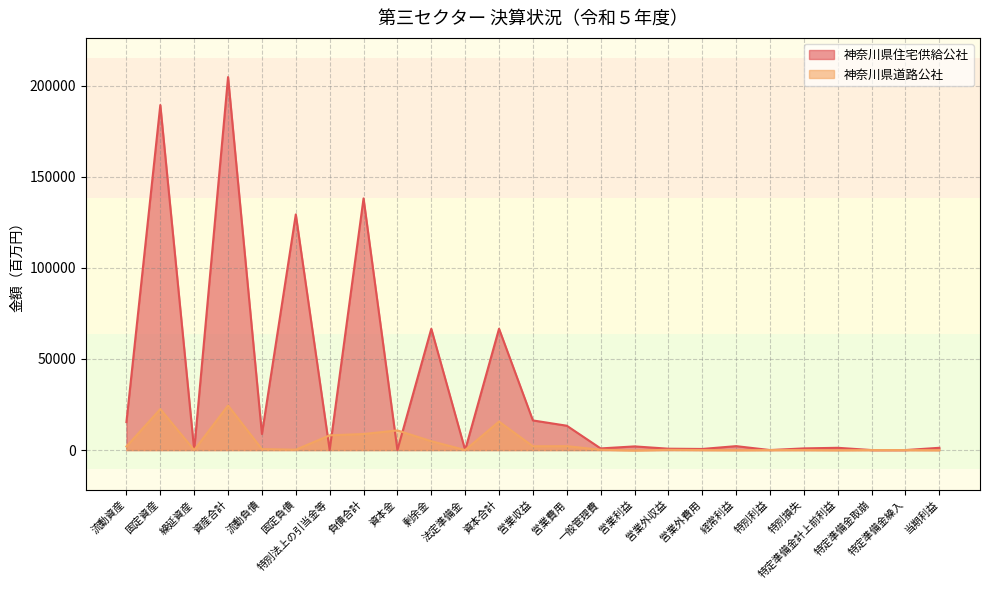

What is the average value of the 神奈川県道路公社 series?

4071